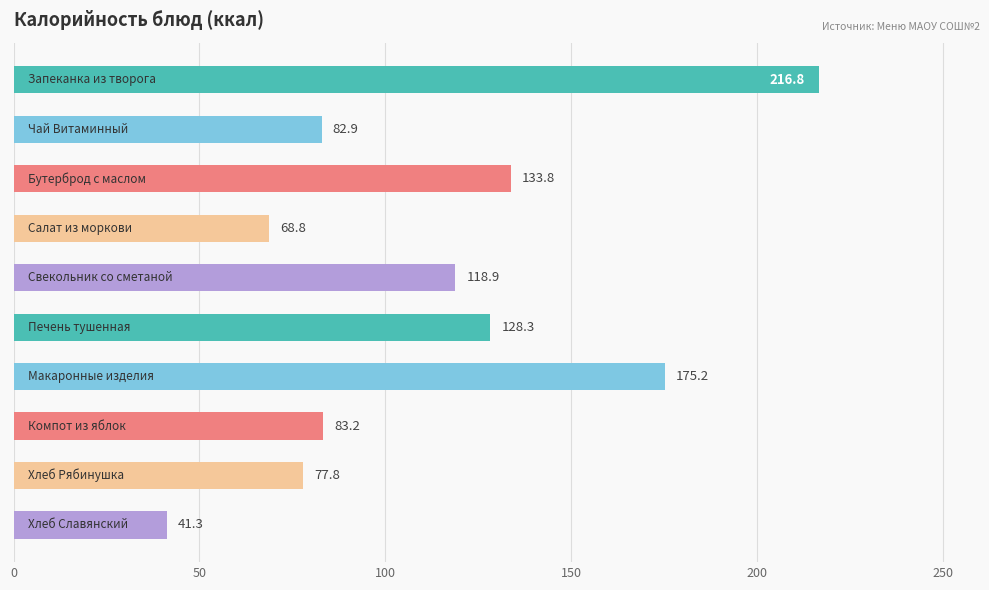

How many bars are there in total?

10